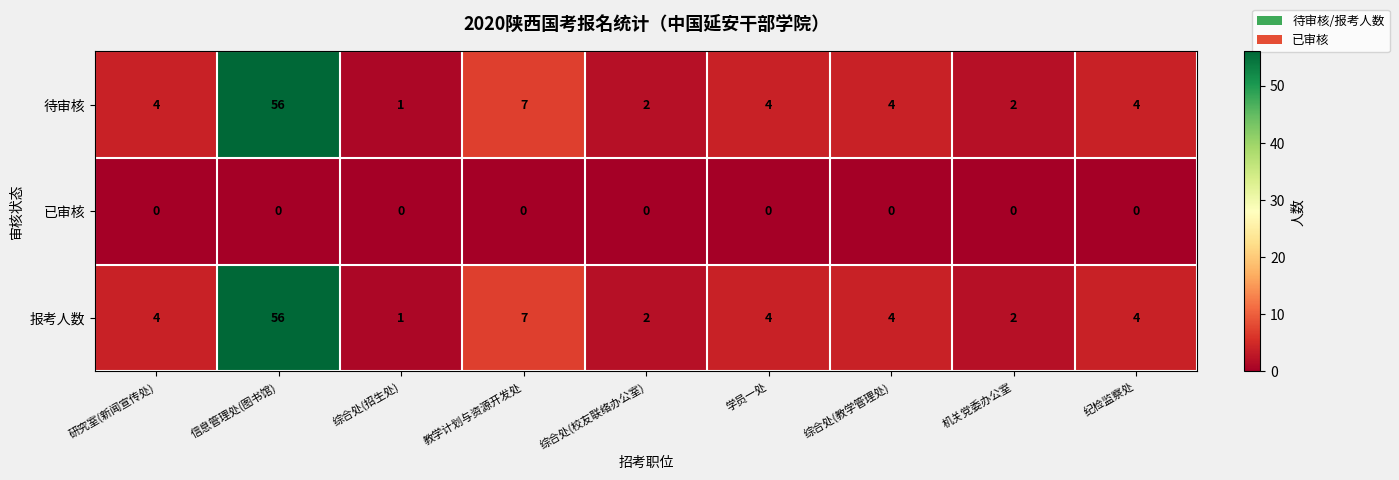

True or false: 待审核 has a value of 2 at 综合处(校友联络办公室).

True